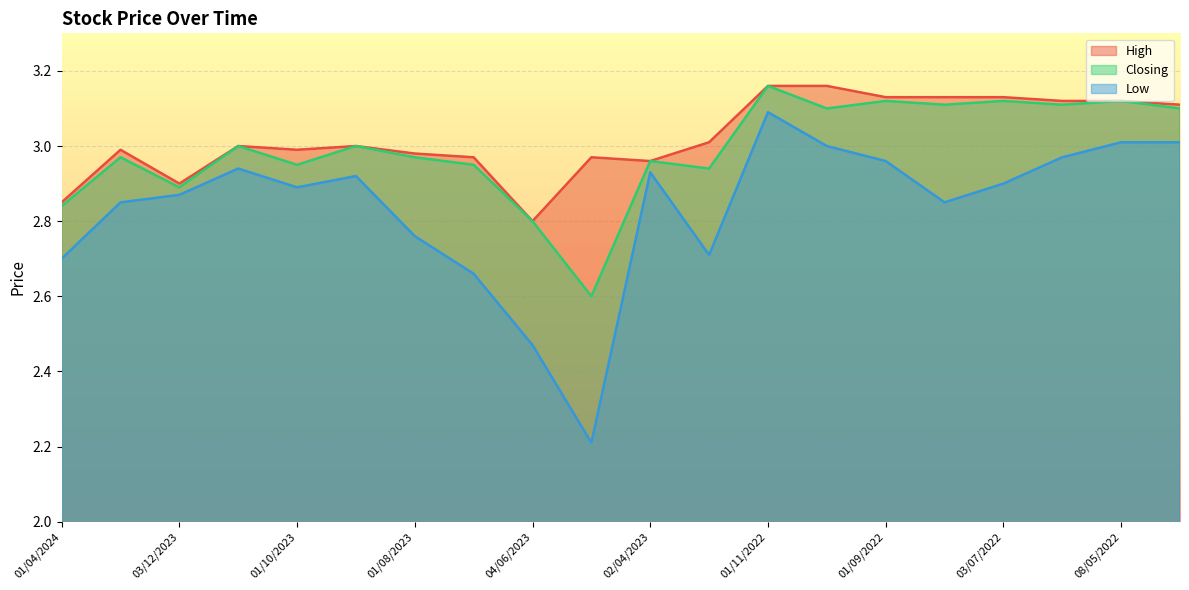

In Closing, how many points are lower than both neighbors (excluding endpoints)?

7